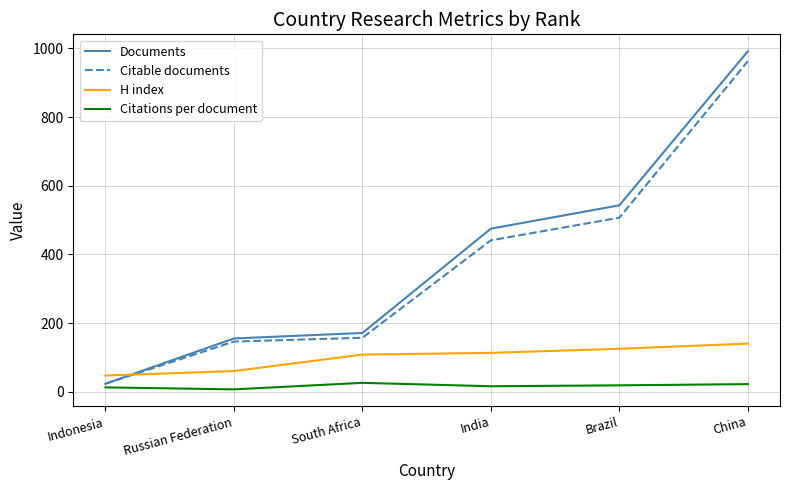

Read the Citations per document value at Brazil.

18.4